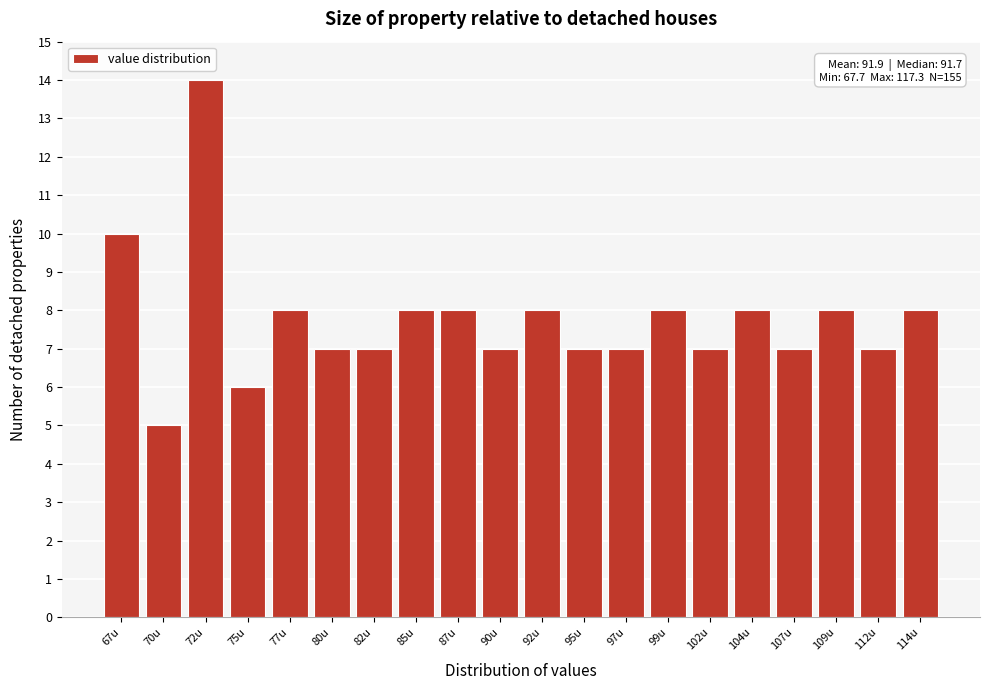

Reading left to right, extract all data points from this chart.

67u=10	70u=5	72u=14	75u=6	77u=8	80u=7	82u=7	85u=8	87u=8	90u=7	92u=8	95u=7	97u=7	99u=8	102u=7	104u=8	107u=7	109u=8	112u=7	114u=8